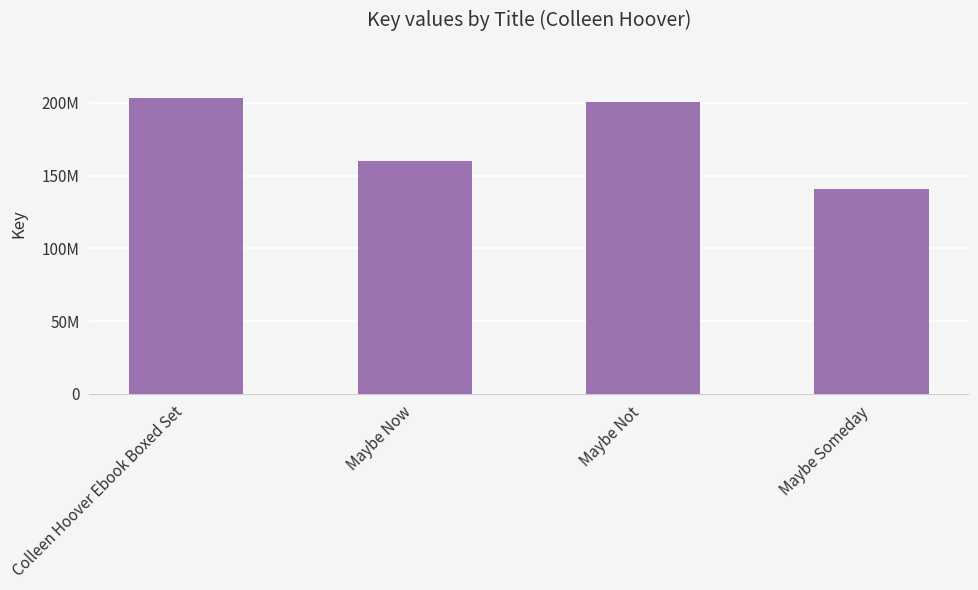

List the labels in order of value, largest first.

Colleen Hoover Ebook Boxed Set, Maybe Not, Maybe Now, Maybe Someday